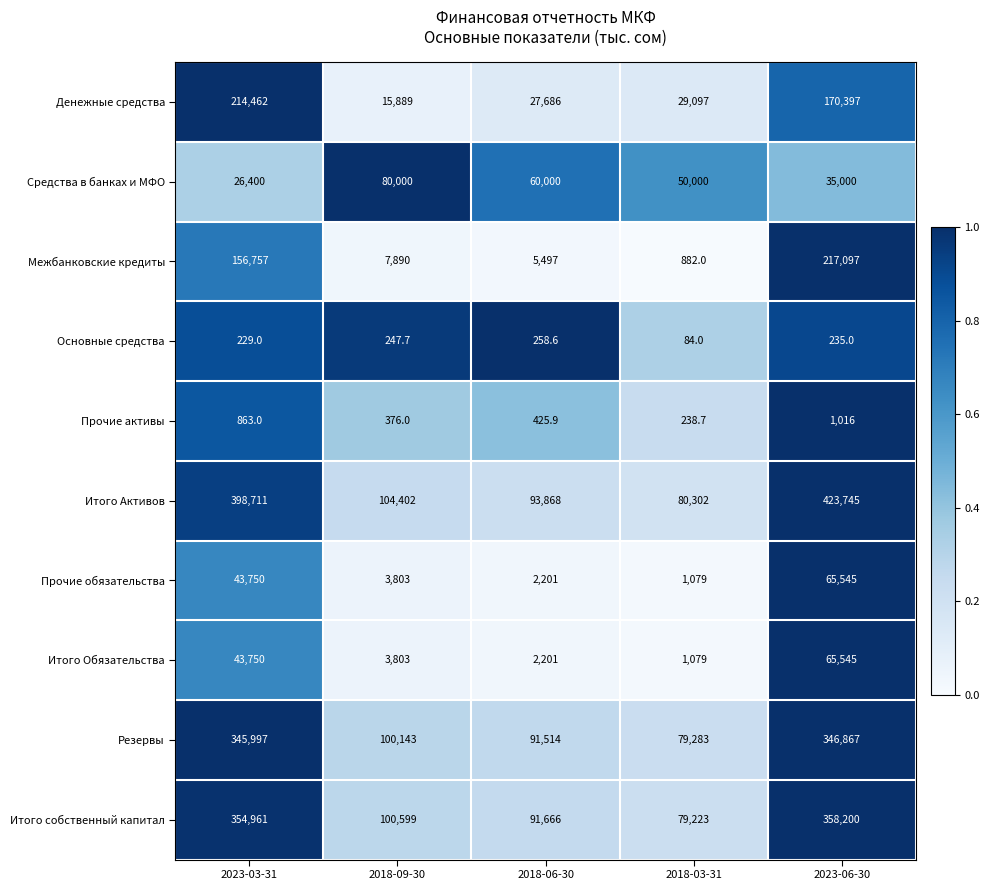

Where does the Основные средства series first go above 235?

2018-09-30